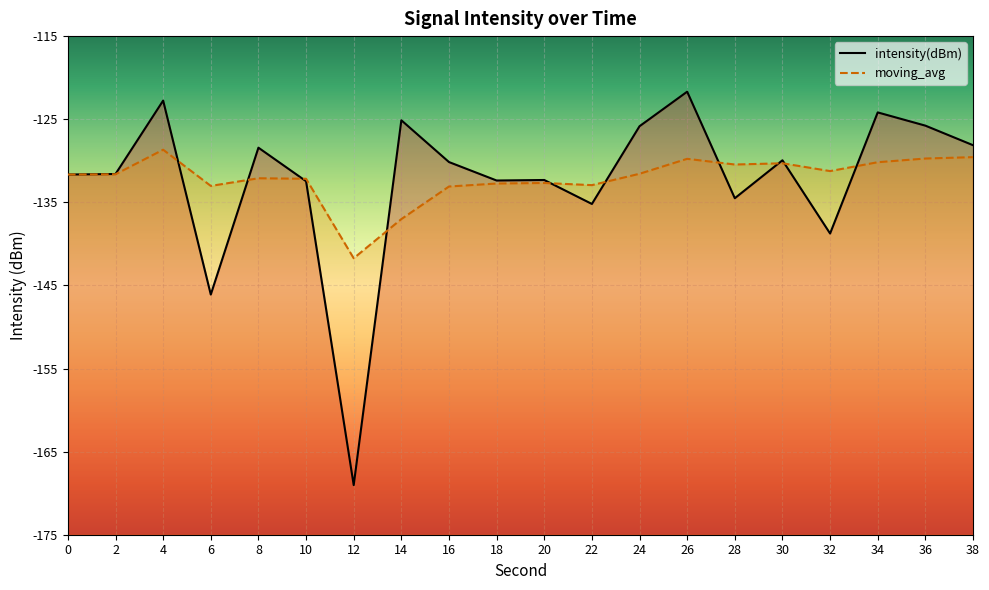

Where do intensity(dBm) and moving_avg first cross each other?

4 and 6